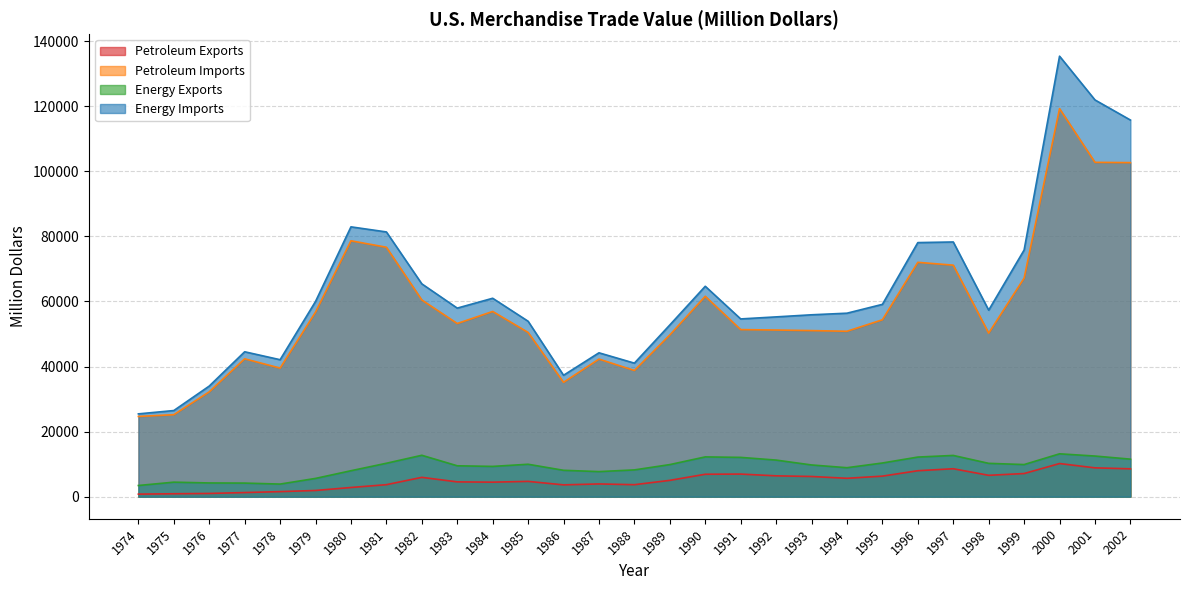

What value does the Energy Exports series have at 1997?

12682.0